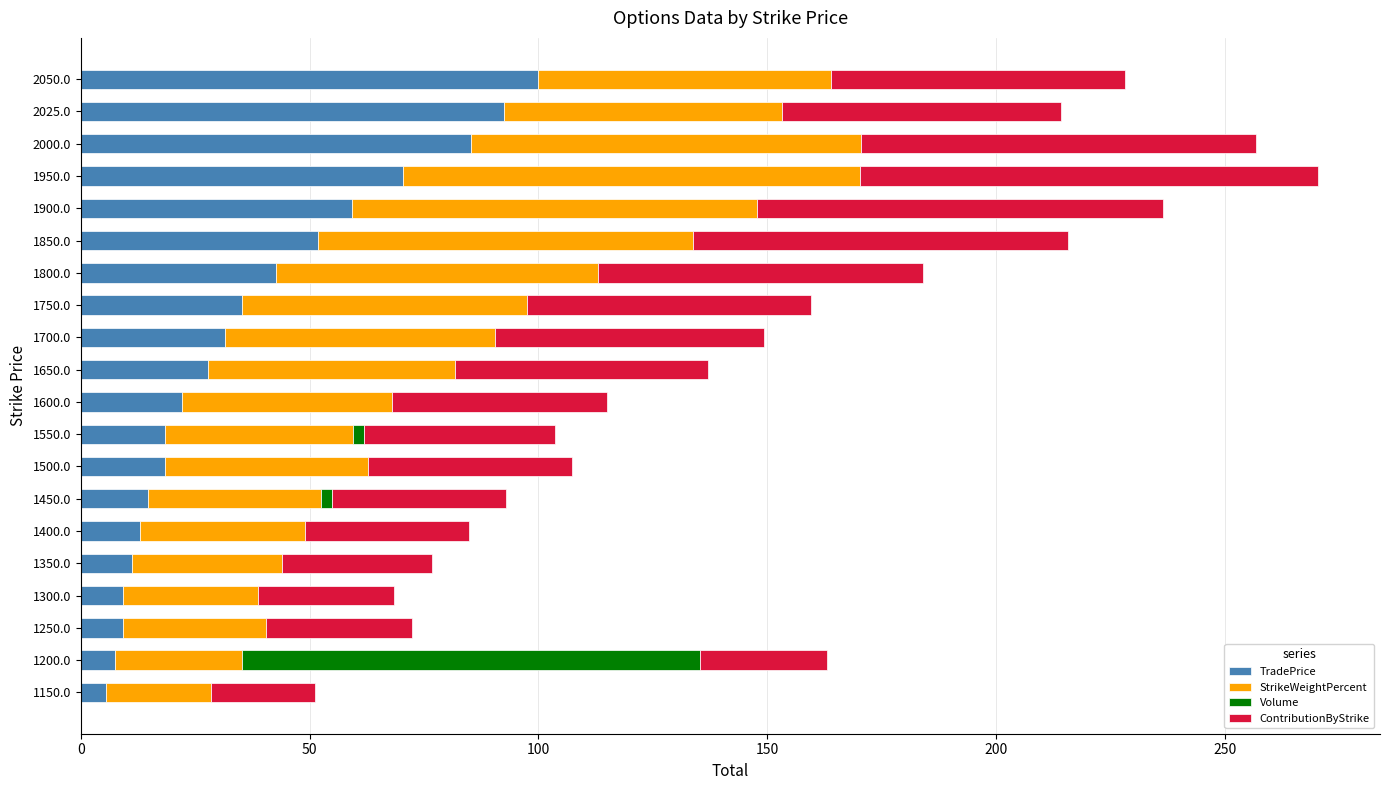

What is the maximum value for TradePrice?

100.0